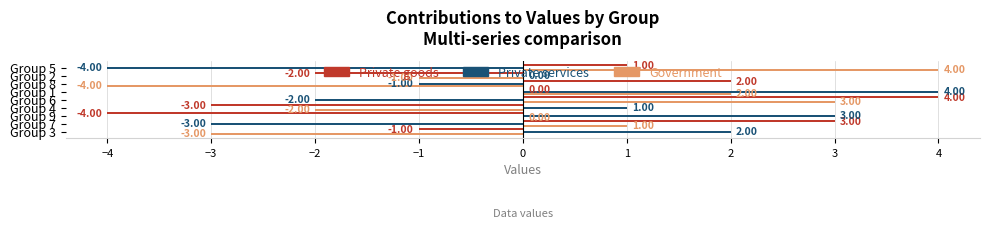

How many categories are shown in the chart?

9